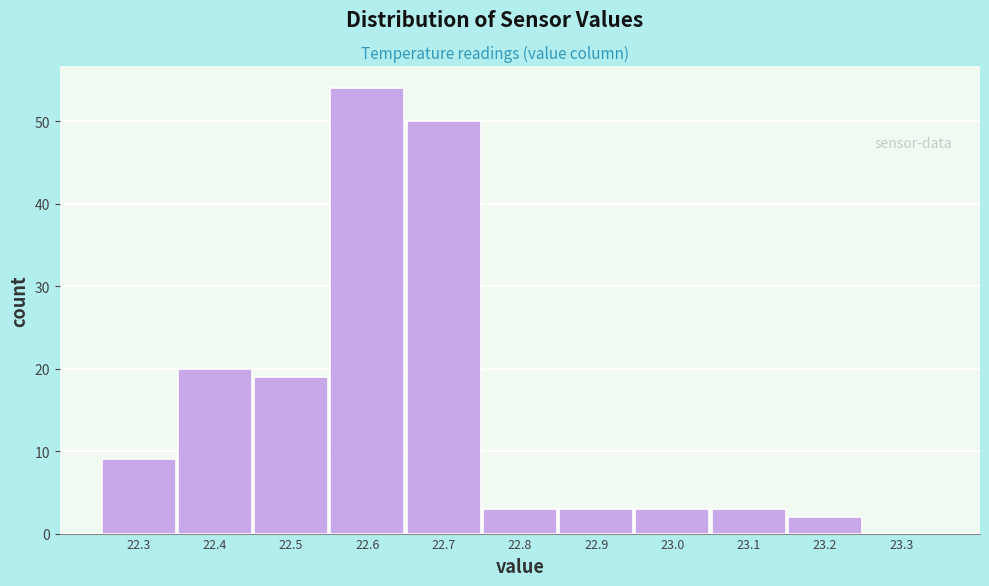

How tall is the bar that spans 22.85 to 22.95 on the x-axis? The values are not printed on the chart, so give them approximately, as read against the axis.

3